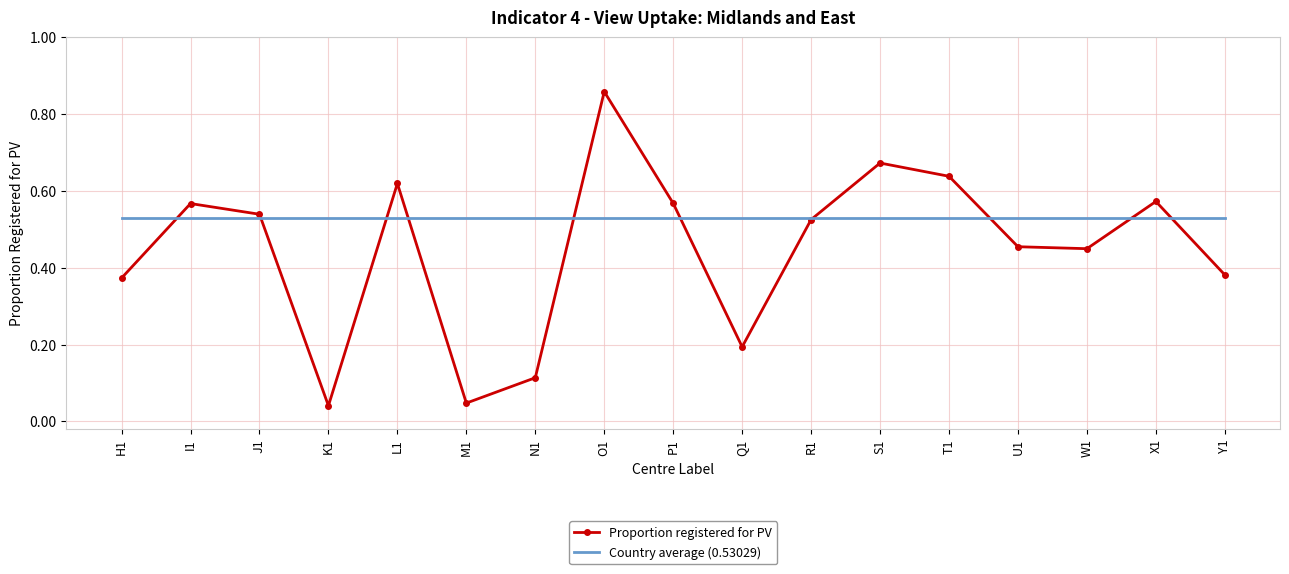

Which label corresponds to the largest value in the chart?

O1